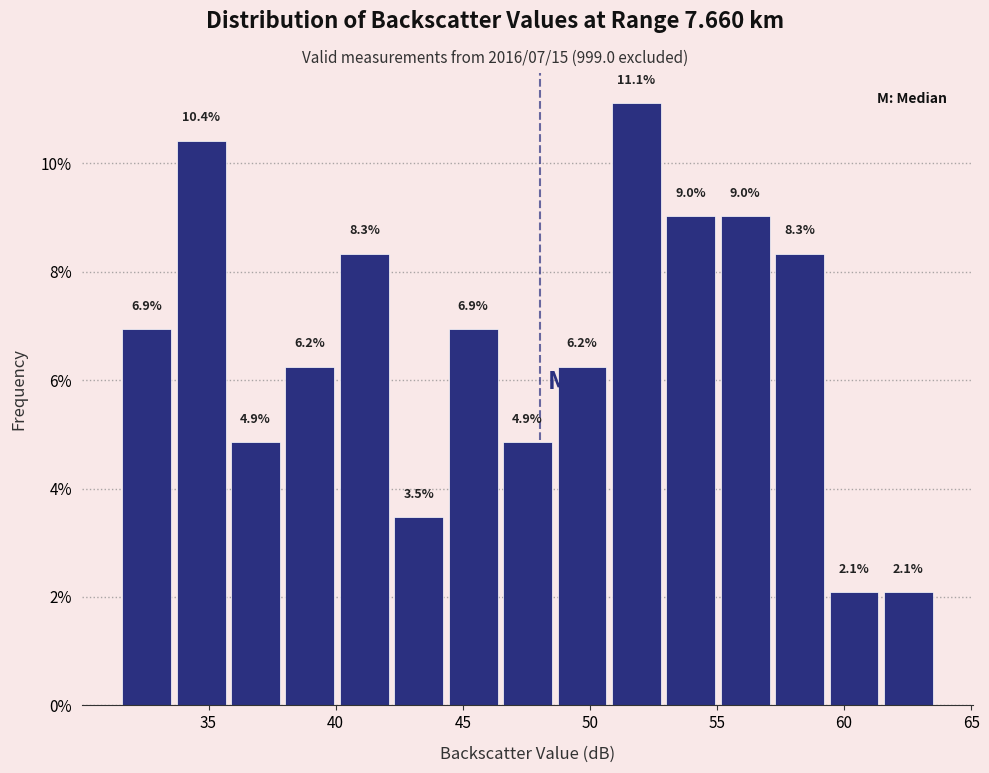

Reading left to right, transcribe this chart: for each bar, give the range it covers on the x-axis and its height. The bar edges are not printed on the chart, so give them approximately, as read against the axis.

31.5 to 33.5: 6.9
33.5 to 36.0: 10.4
36.0 to 38.0: 4.9
38.0 to 40.0: 6.2
40.0 to 42.0: 8.3
42.0 to 44.5: 3.5
44.5 to 46.5: 6.9
46.5 to 48.5: 4.9
48.5 to 51.0: 6.2
51.0 to 53.0: 11.1
53.0 to 55.0: 9.0
55.0 to 57.0: 9.0
57.0 to 59.5: 8.3
59.5 to 61.5: 2.1
61.5 to 63.5: 2.1